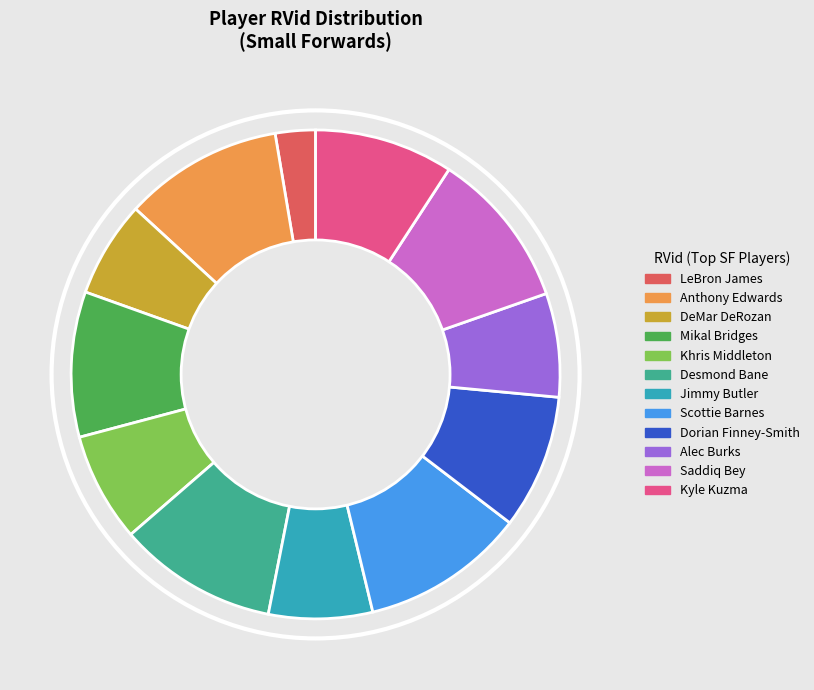

Is there a majority slice in this chart?

No